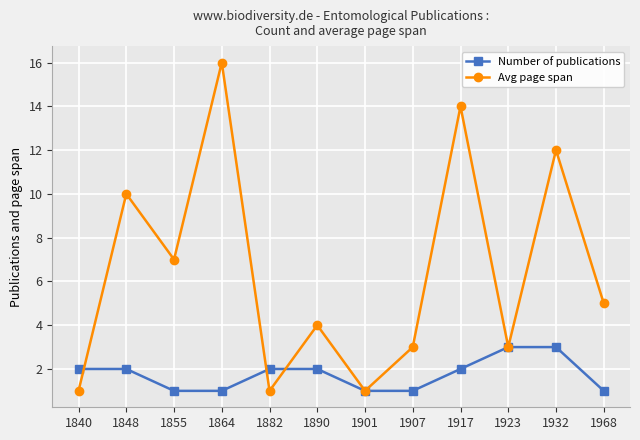

At which label is Avg page span closest to 8?

1855